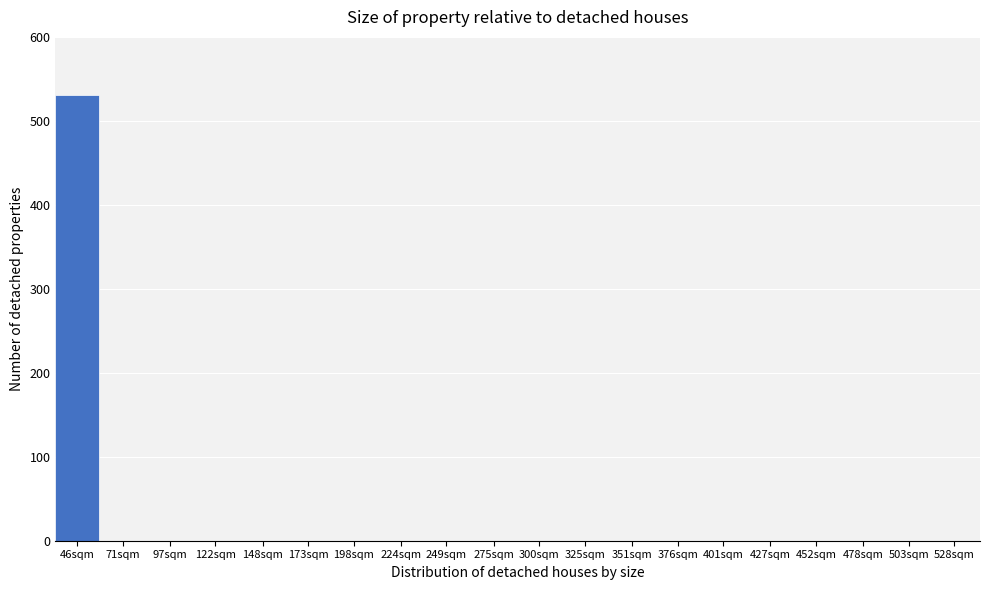

Reading left to right, list all the values displayed in this chart.

46sqm=531	71sqm=0	97sqm=0	122sqm=0	148sqm=0	173sqm=0	198sqm=0	224sqm=0	249sqm=0	275sqm=0	300sqm=0	325sqm=0	351sqm=0	376sqm=0	401sqm=0	427sqm=0	452sqm=0	478sqm=0	503sqm=0	528sqm=0